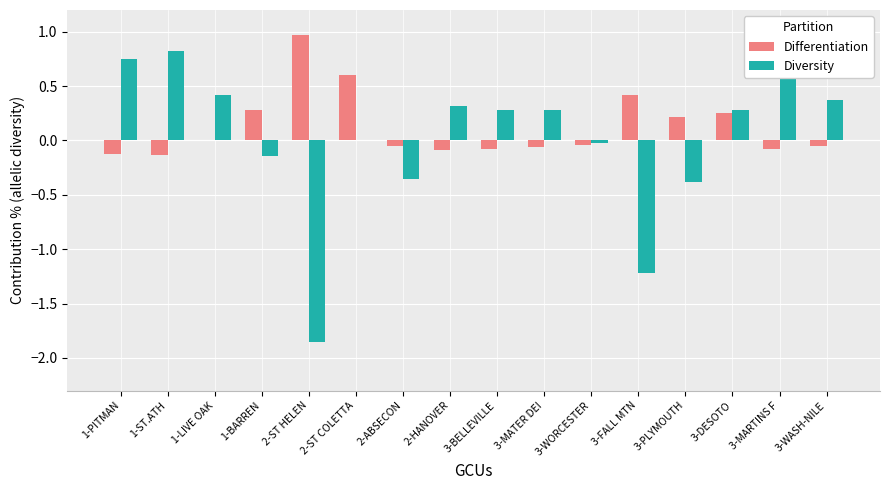

What is the greatest value displayed?

1.0